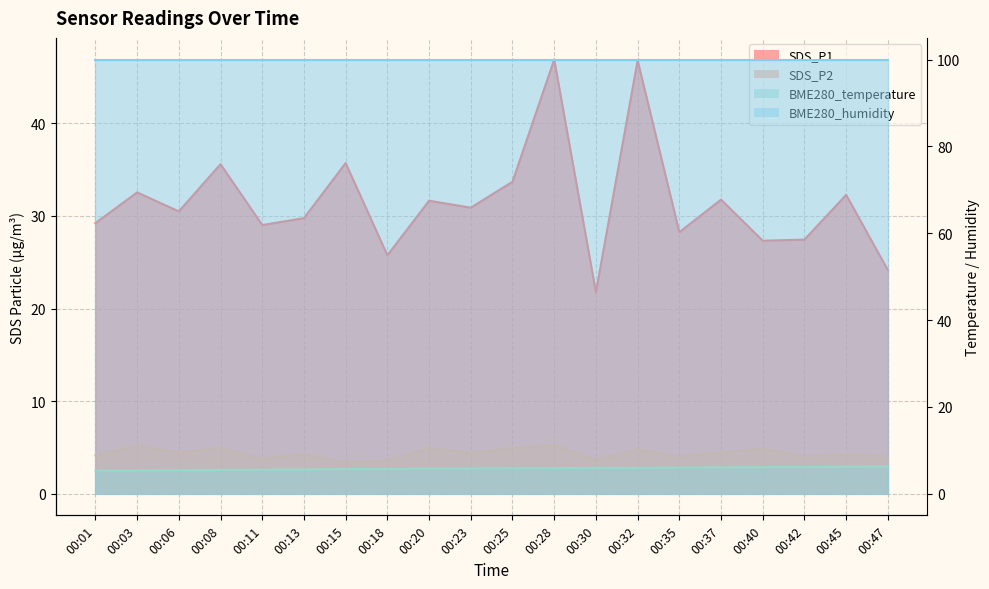

Which label corresponds to the smallest value in the chart?

00:15